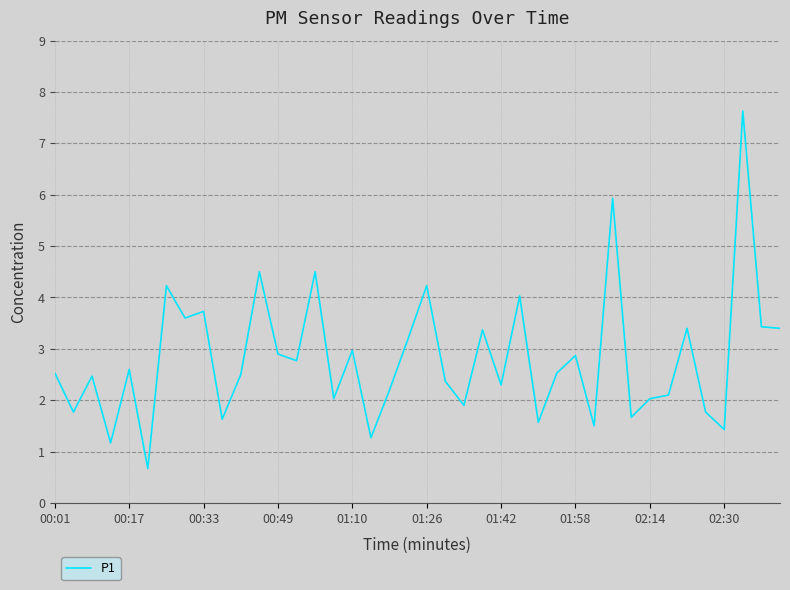

What is the difference between the maximum and minimum values?

7.0